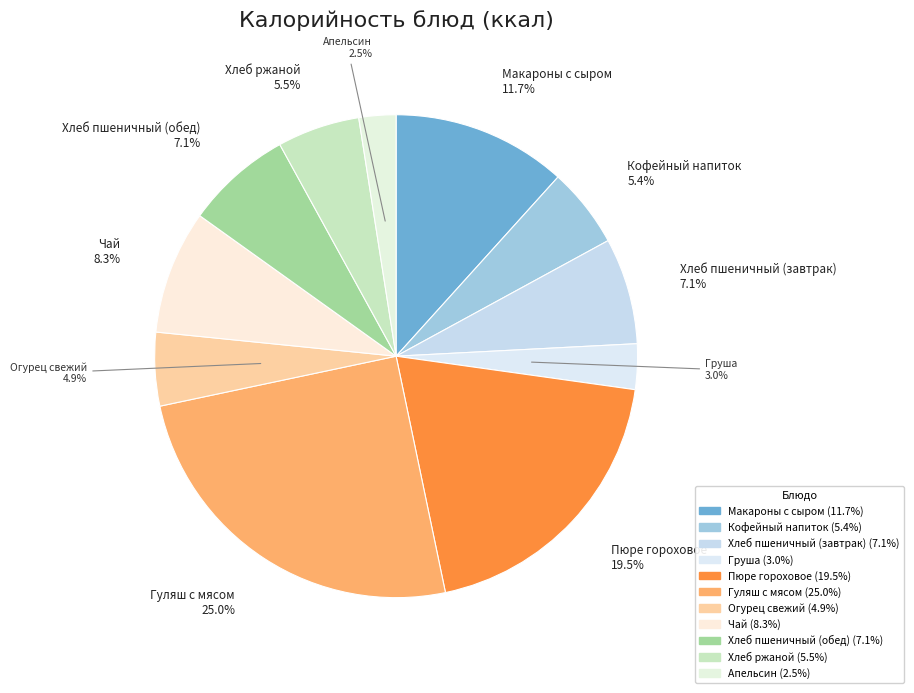

Combined, what portion of the pie is Огурец свежий and Груша?

8.0%